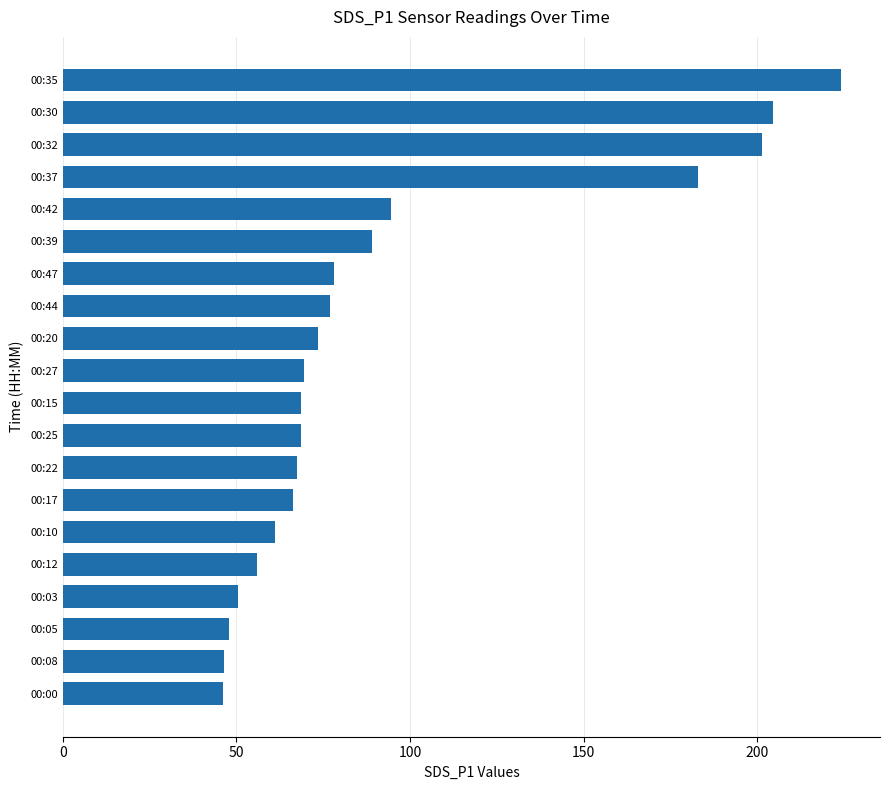

Which category has the highest value across all series?

00:35